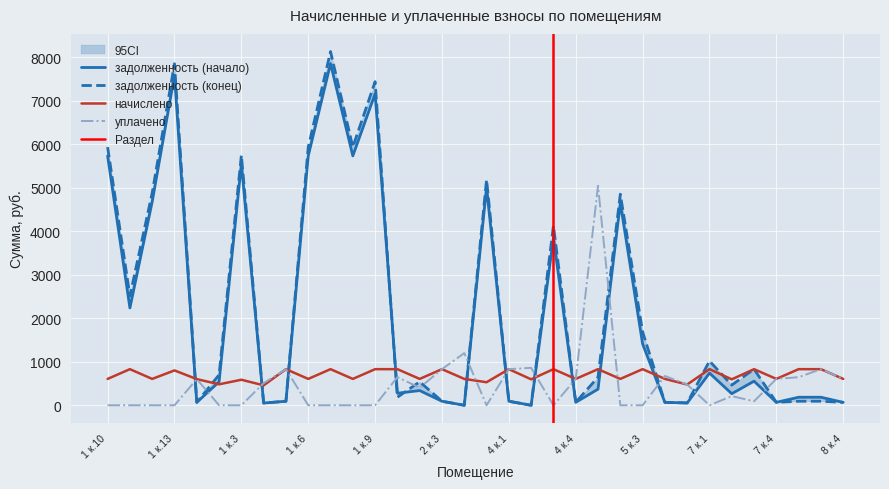

Where do задолженность (конец) and задолженность (начало) first cross each other?

1 к.9 and 2 к.1